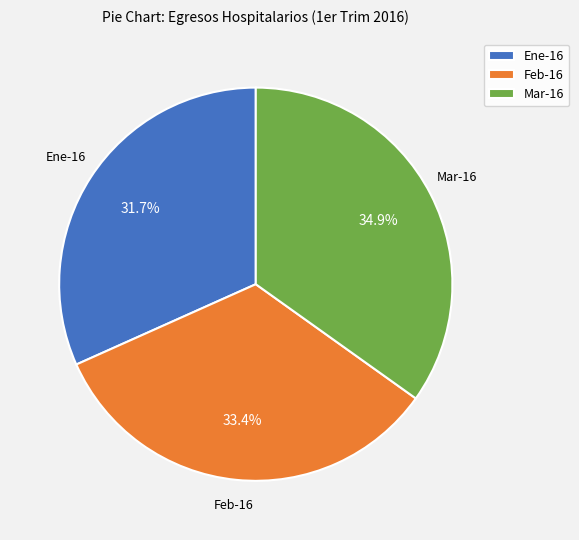

Is it true that Mar-16 is 35% of the pie?

True